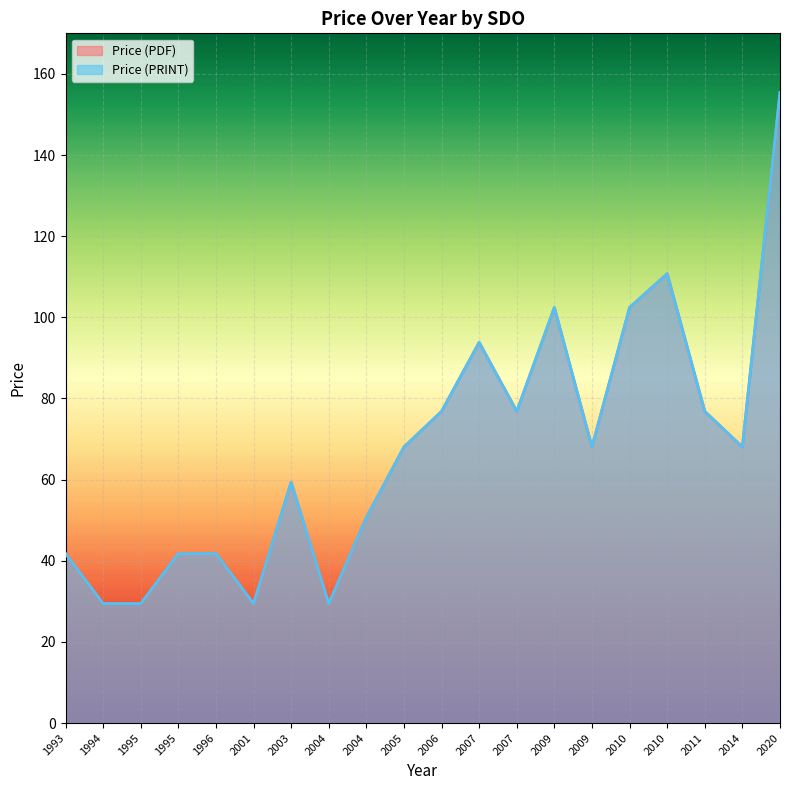

What is the sum of all Price (PDF) values?

1352.5